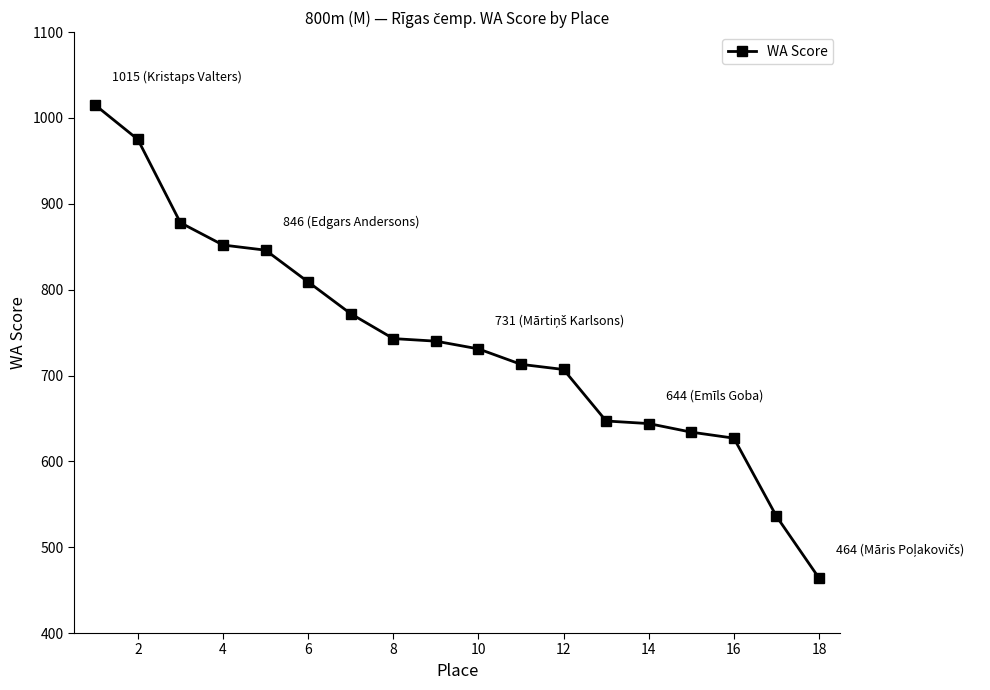

What is the difference between the maximum and minimum values?

551